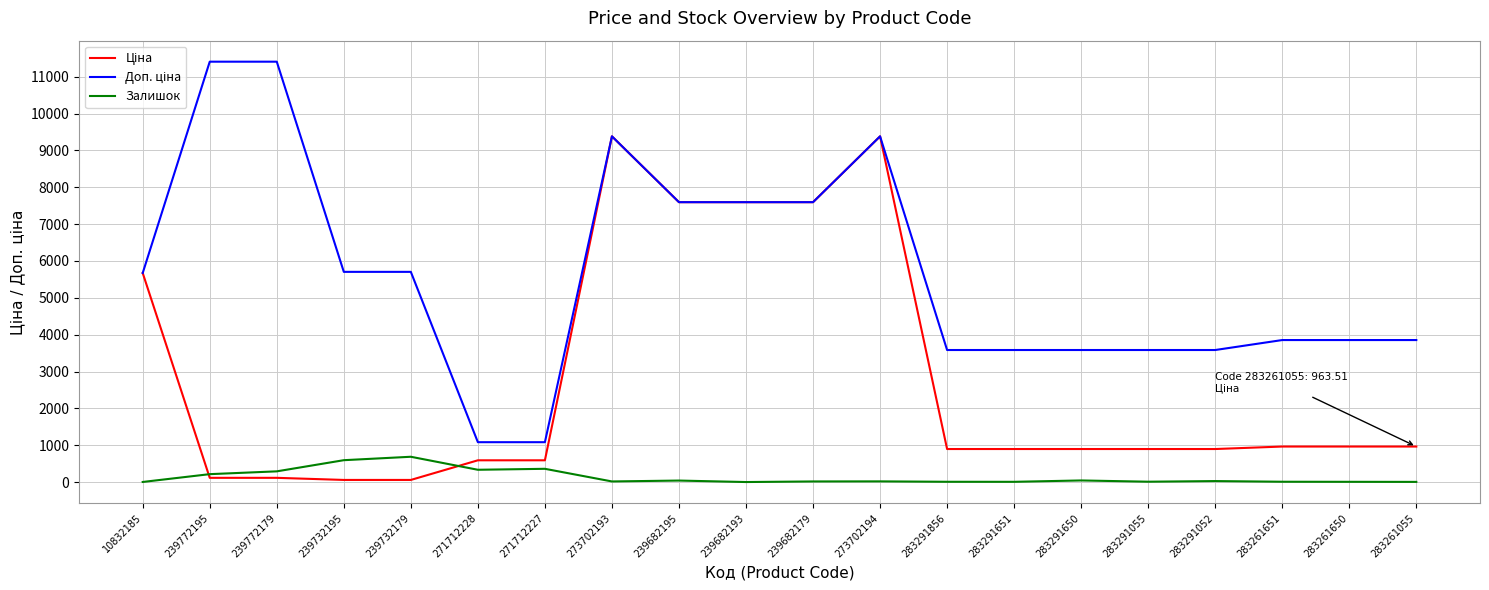

In Залишок, how many points are lower than both neighbors (excluding endpoints)?

5